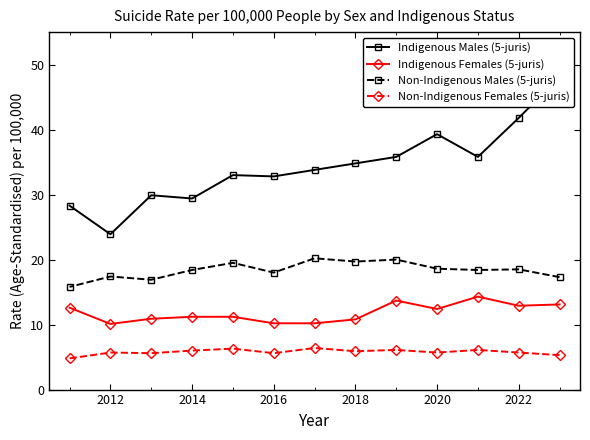

What is the maximum value for Indigenous Females (5-juris)?

14.3